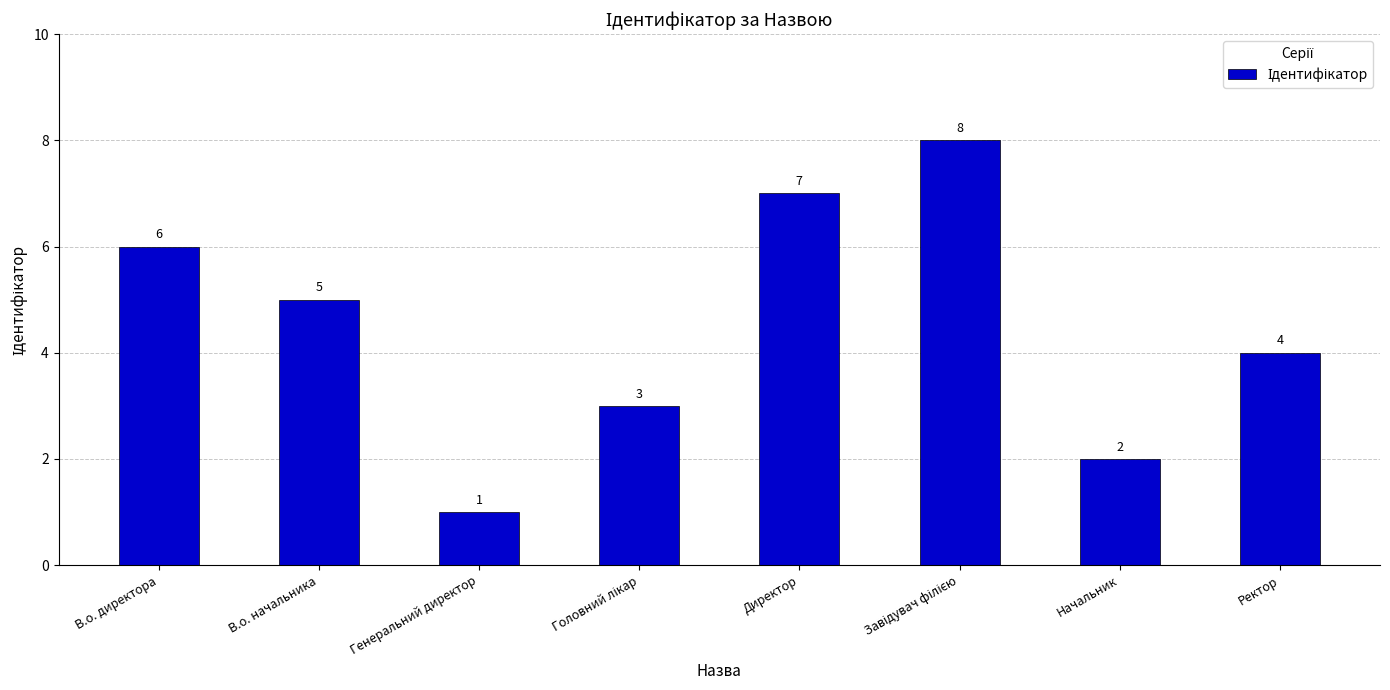

What is the change in value from В.о. начальника to Директор?

+2